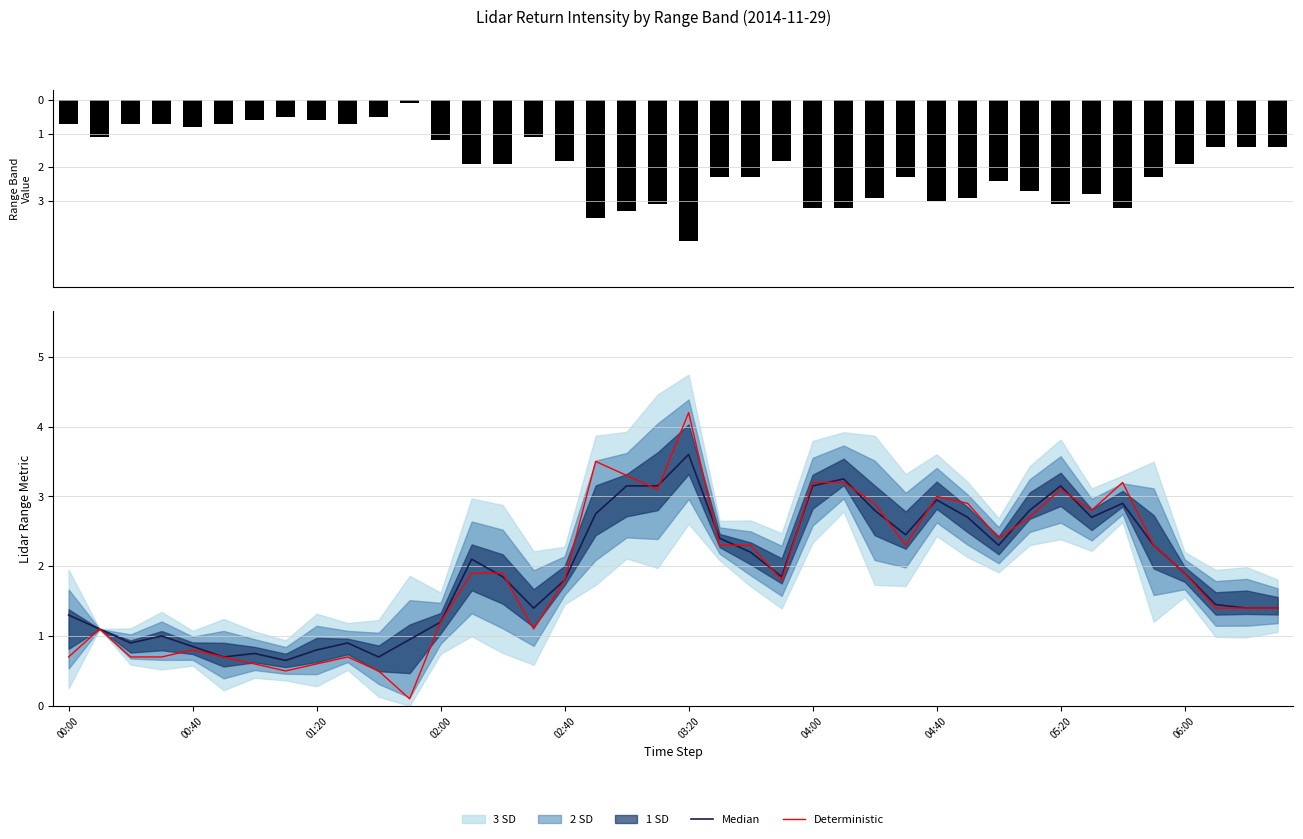

What is the greatest value displayed?

4.2